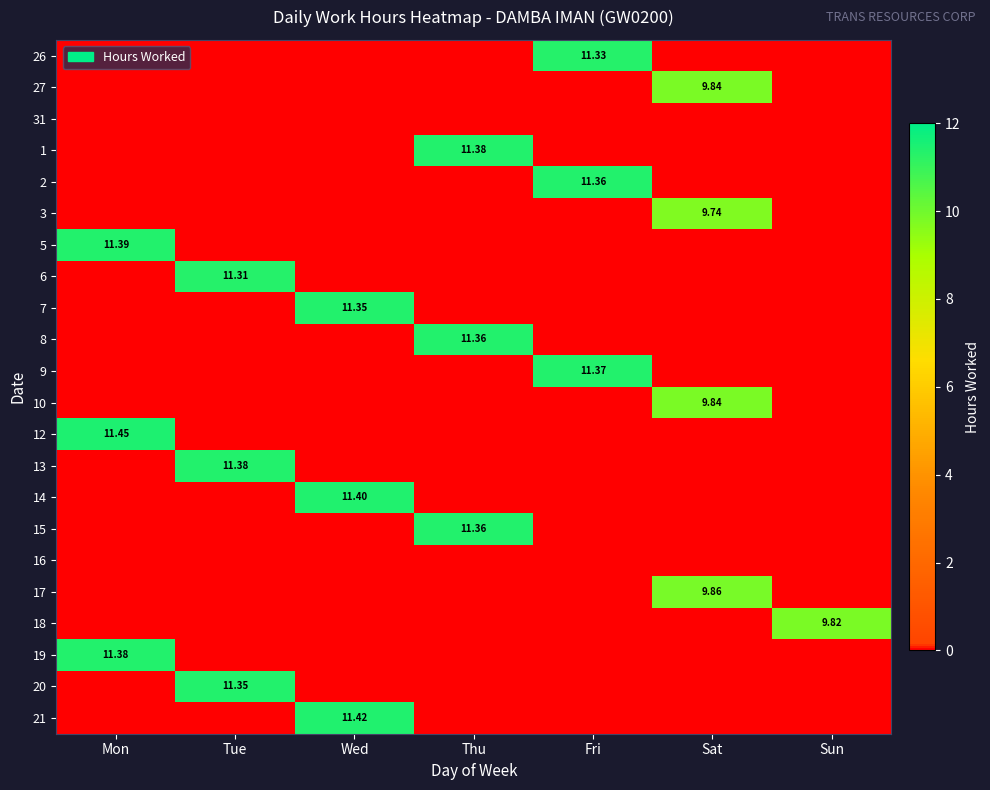

What is the total value across all series at Tue?

34.0